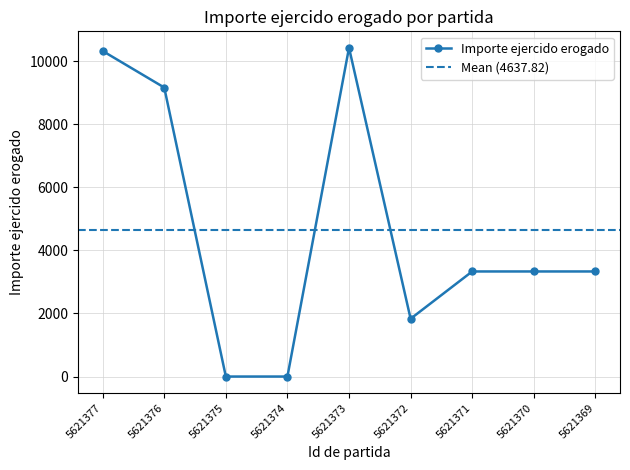

Reading left to right, what are all the values shown in this chart?

5621377=10323.0	5621376=9164.0	5621375=0.0	5621374=0.0	5621373=10425.0	5621372=1832.4	5621371=3332.0	5621370=3332.0	5621369=3332.0